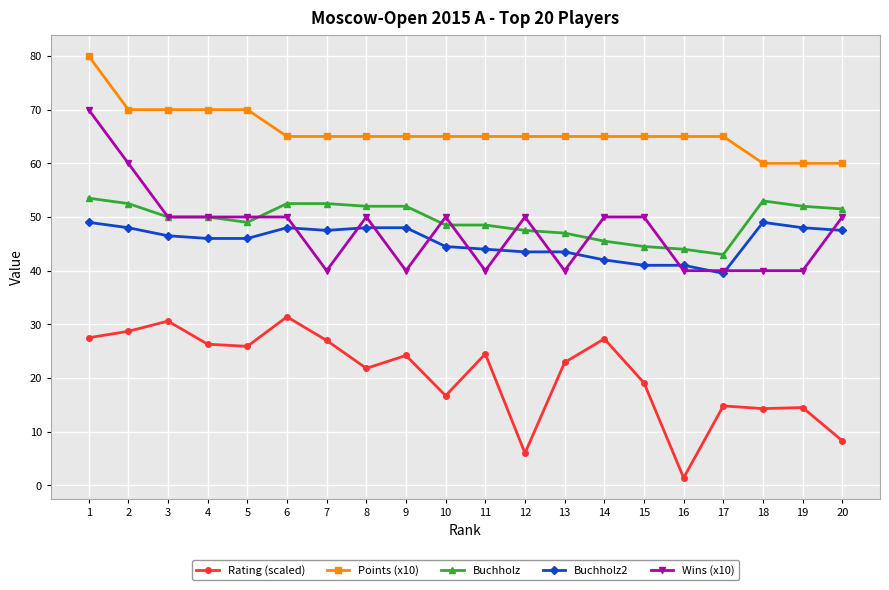

At which label does Rating (scaled) reach its minimum?

16